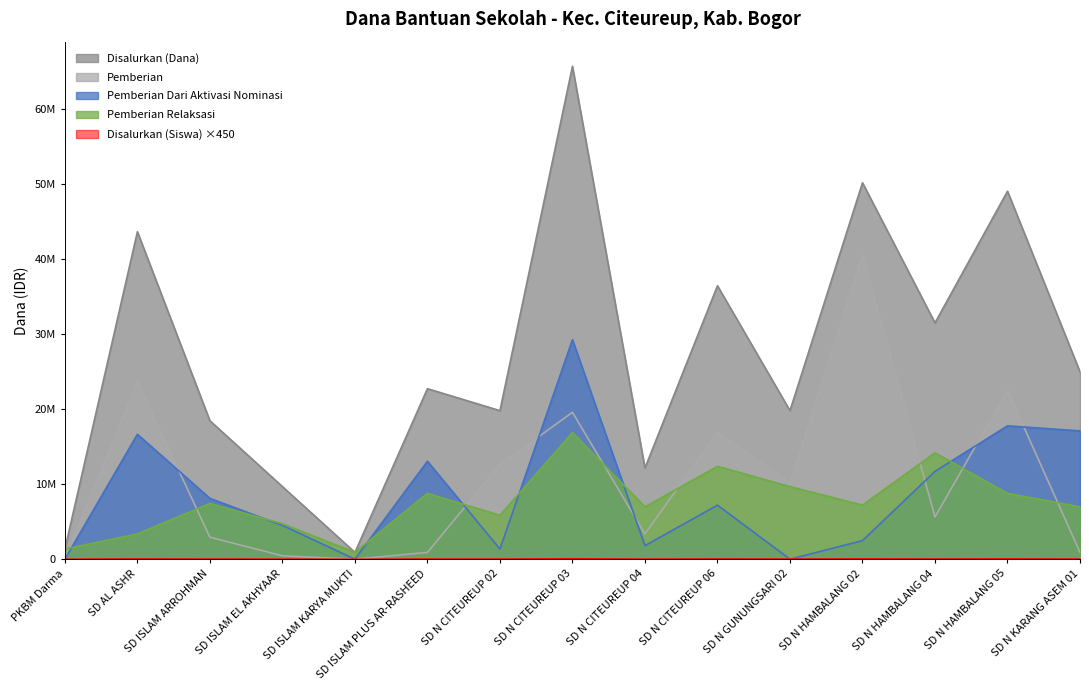

What is the value of the Pemberian Dari Aktivasi Nominasi point at the 13th from the left?

11700000